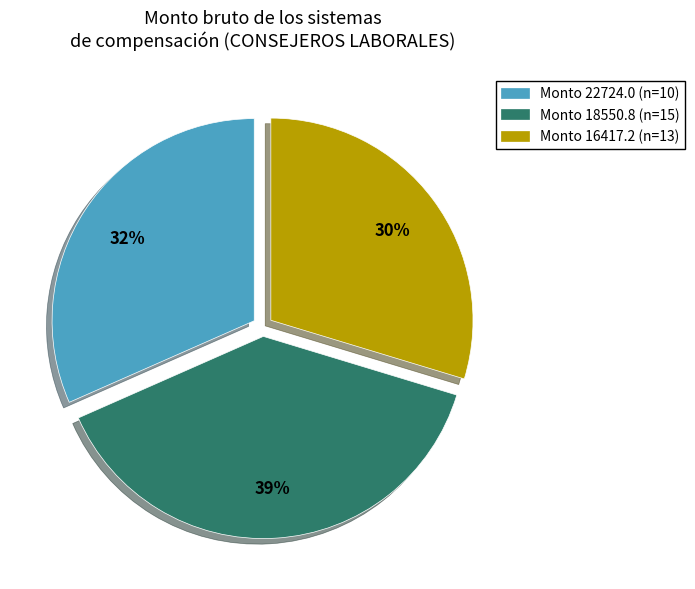

Is there any slice that represents more than half of the pie?

No